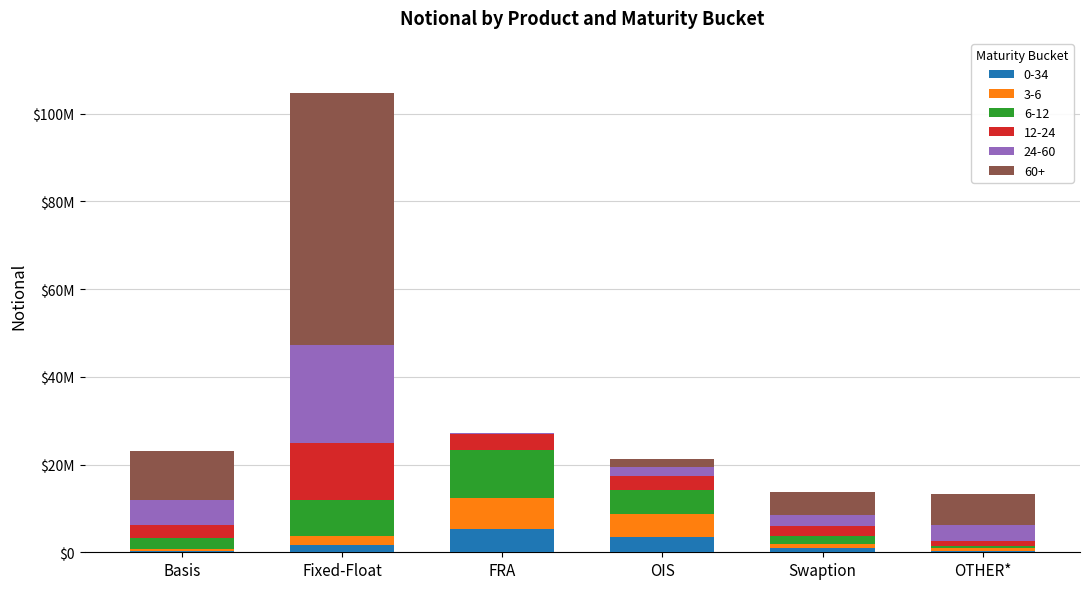

Are the bars grouped side by side (vs. stacked)?

No